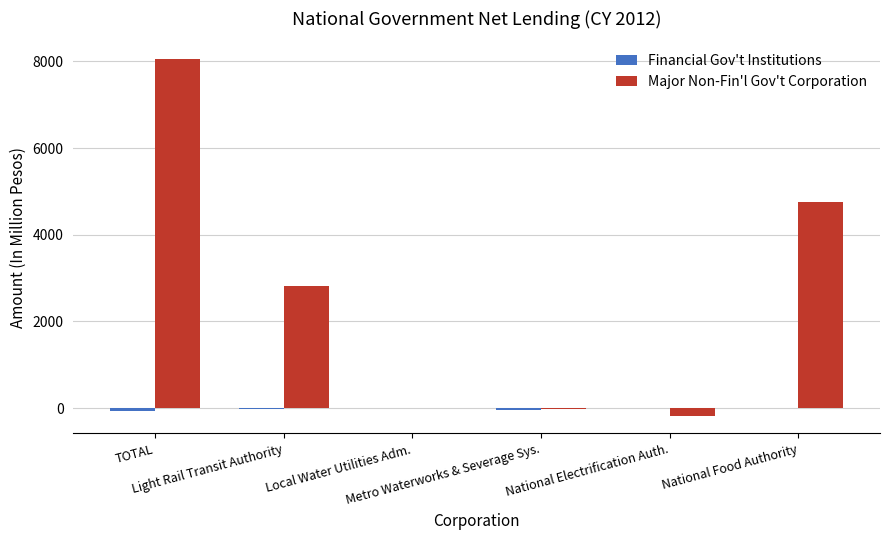

Which series has the largest total across all categories?

Major Non-Fin'l Gov't Corporation